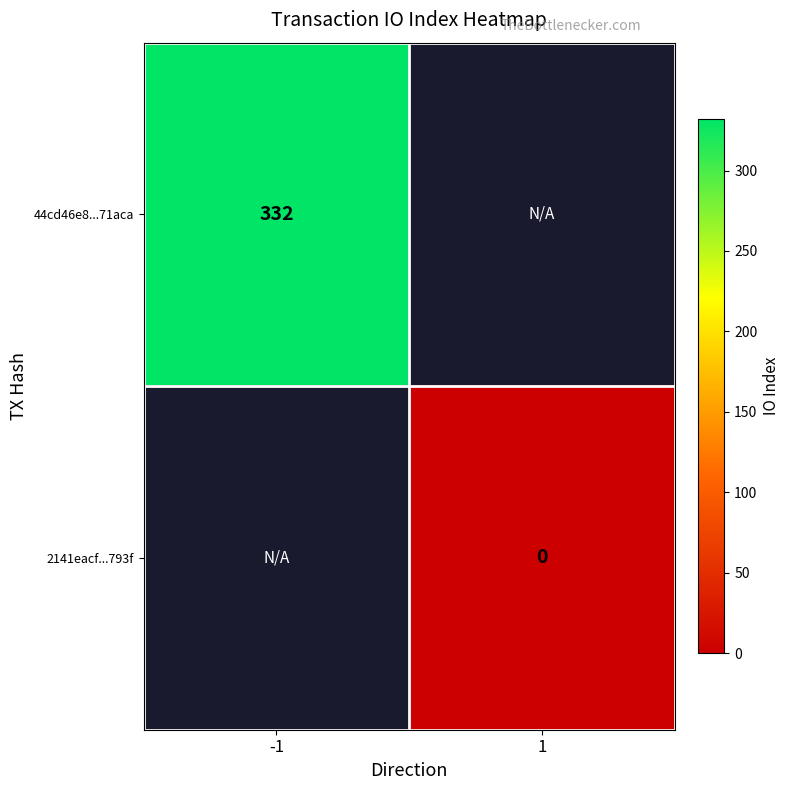

Between 1 and -1, which is larger?

-1